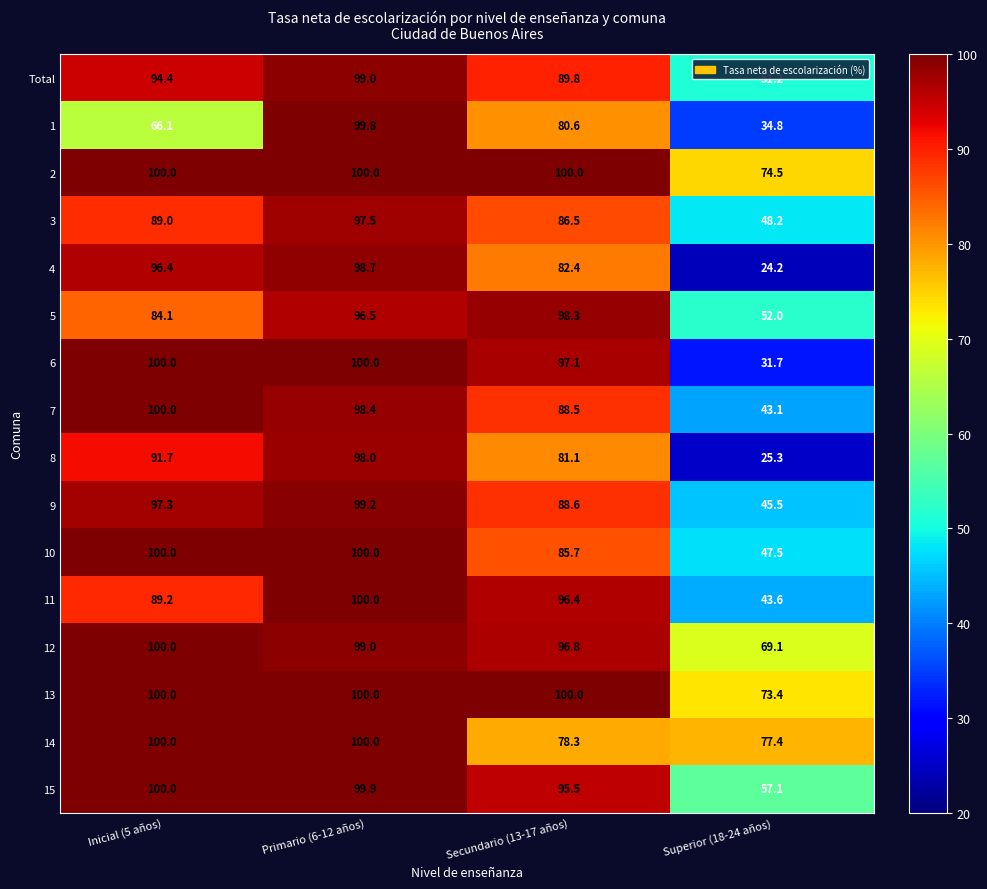

The 6 series shows 28.7 at Inicial (5 años). True or false?

False